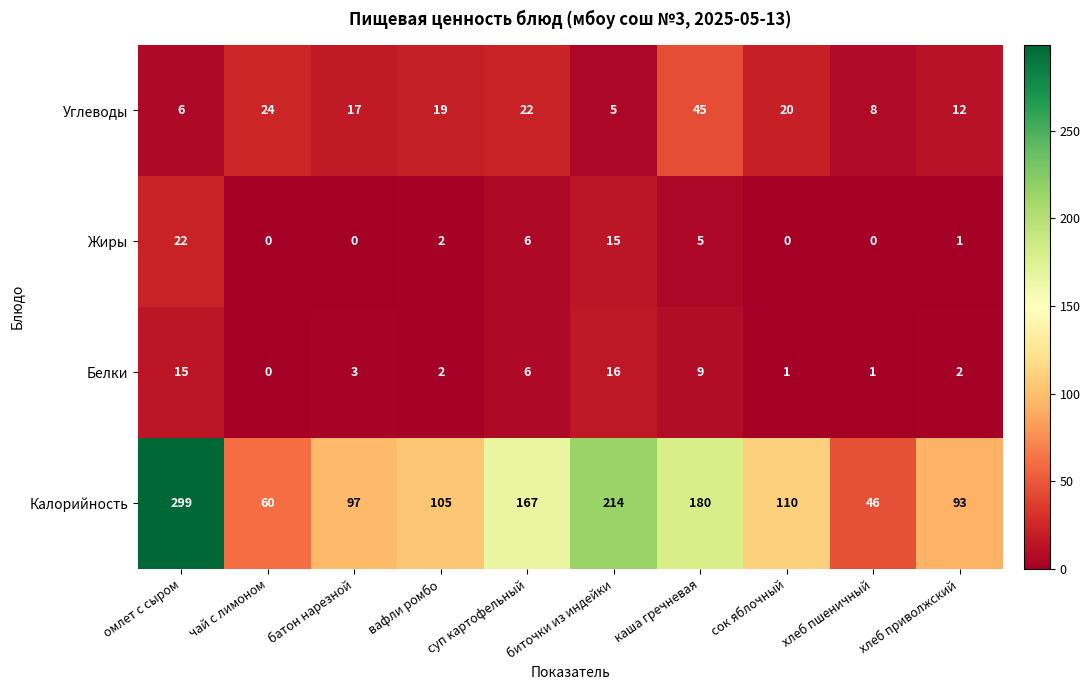

True or false: Белки has a value of 4 at батон нарезной.

False